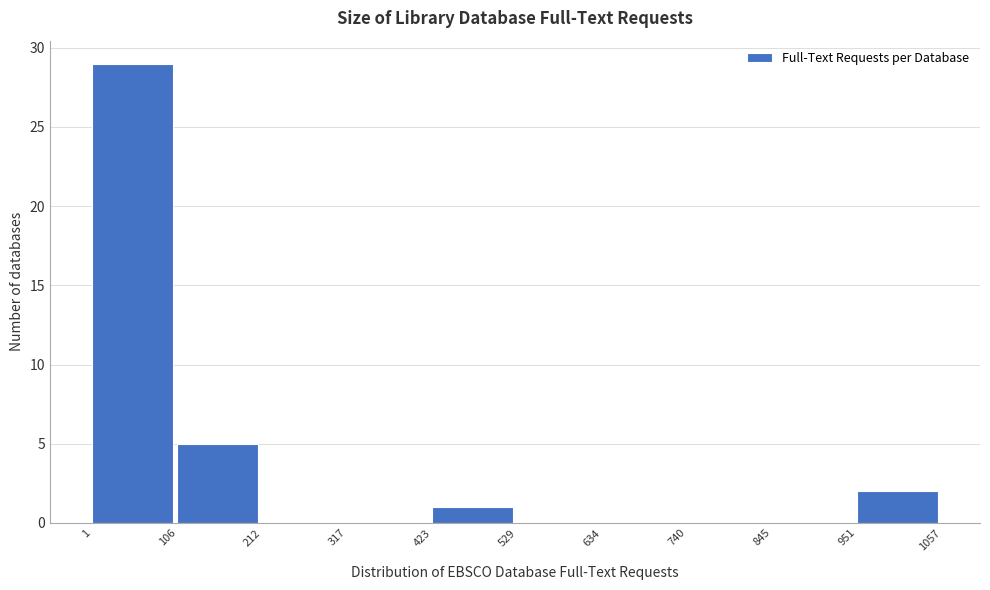

Reading left to right, transcribe this chart: for each bar, give the range it covers on the x-axis and its height. The values are not printed on the chart, so give them approximately, as read against the axis.

1 to 106: 29
106 to 212: 5
212 to 317: 0
317 to 423: 0
423 to 529: 1
529 to 634: 0
634 to 740: 0
740 to 845: 0
845 to 951: 0
951 to 1057: 2